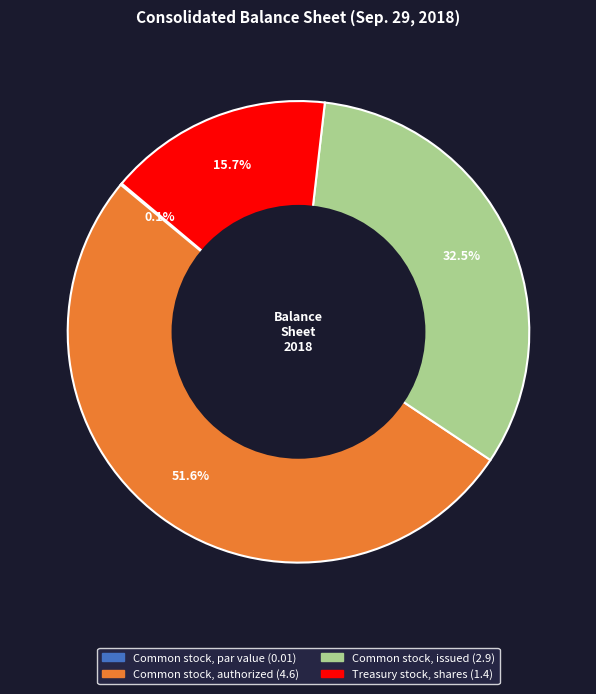

To the nearest percent, what is the average slice percentage?

25%